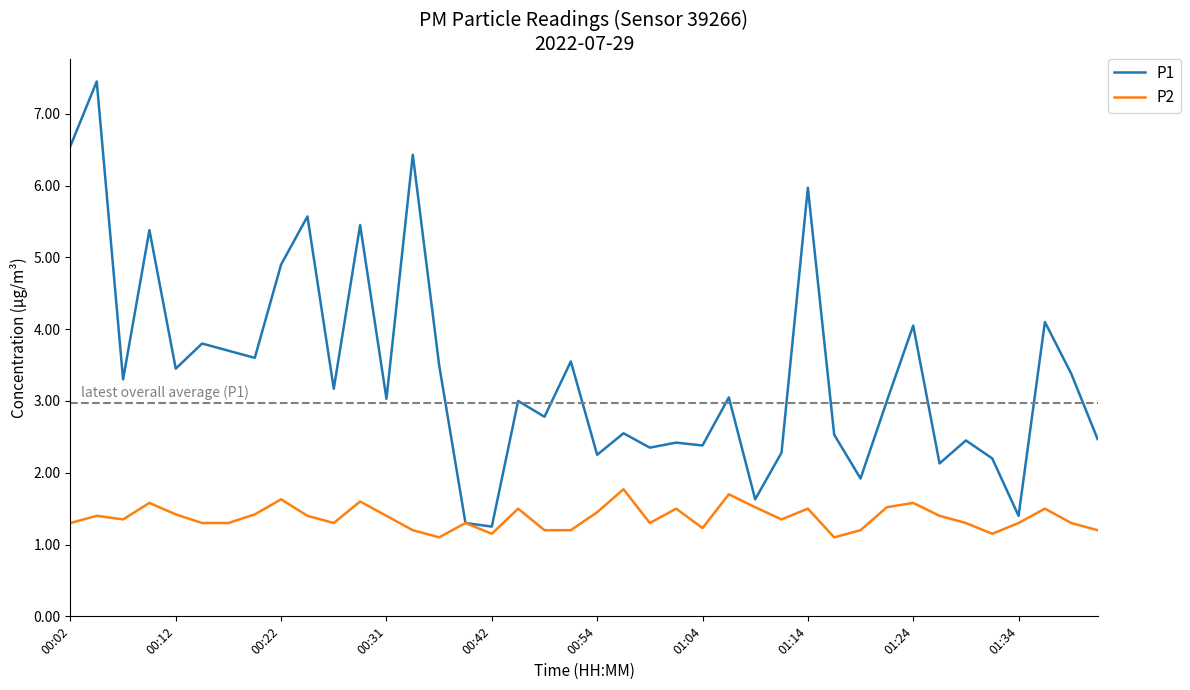

Rank the series by their average value, from highest to lowest.

P1, P2